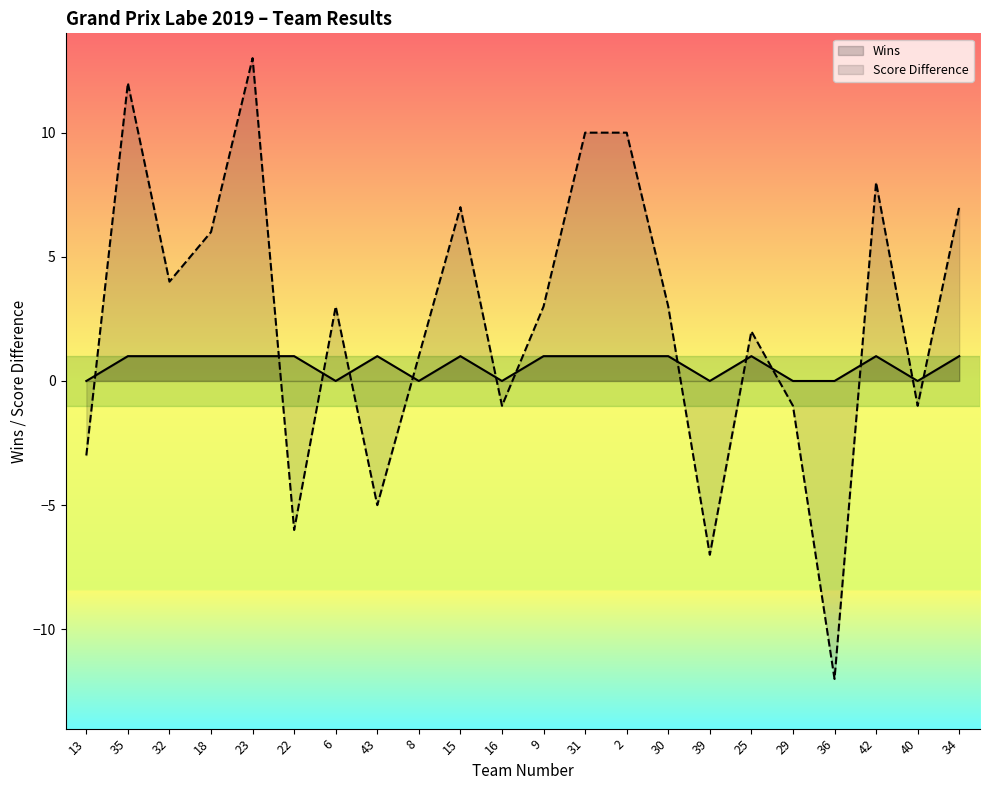

Where is the data nearest to the value 0?

13